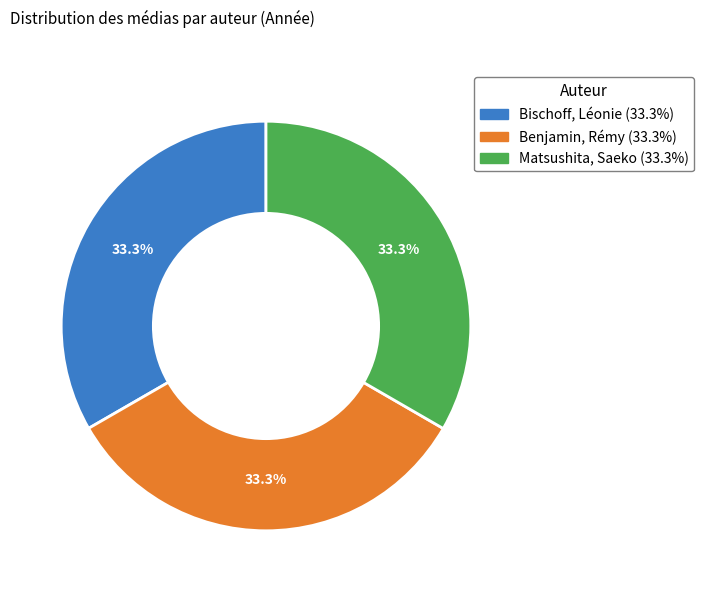

To the nearest percent, what is the combined percentage of Matsushita, Saeko and Bischoff, Léonie?

67%